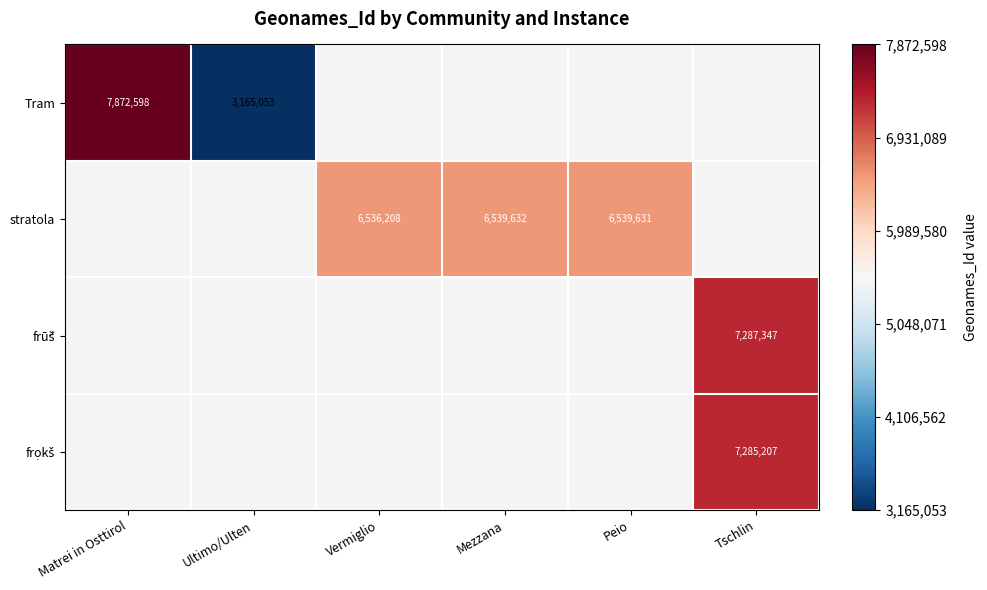

Count the number of categories in the chart.

6